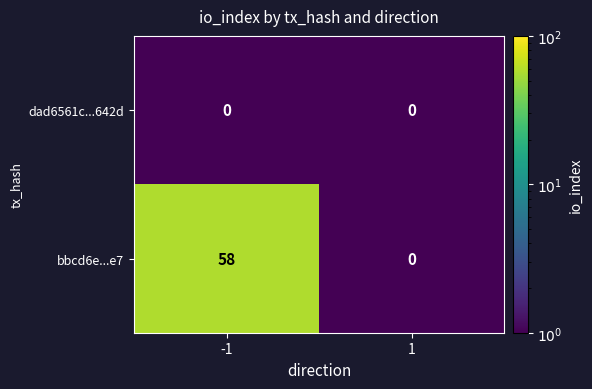

List the series in order of their peak value, highest first.

bbcd6e...e7, dad6561c...642d